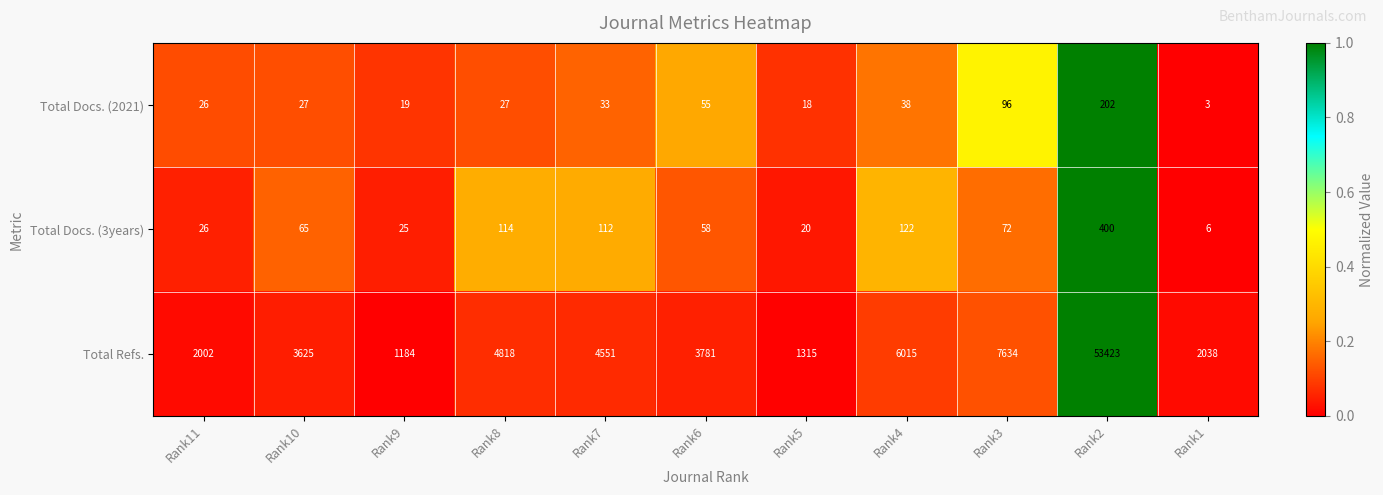

At which category is the sum across all series the highest?

Rank2